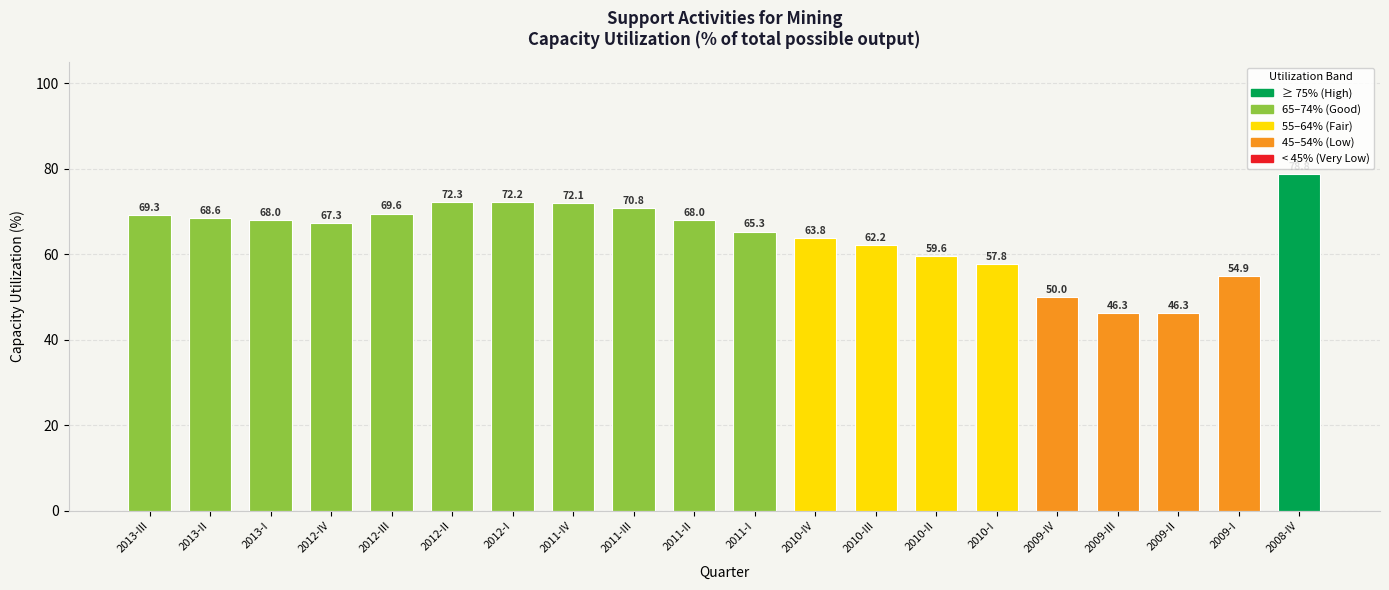

Between 2009-I and 2012-I, which is larger?

2012-I